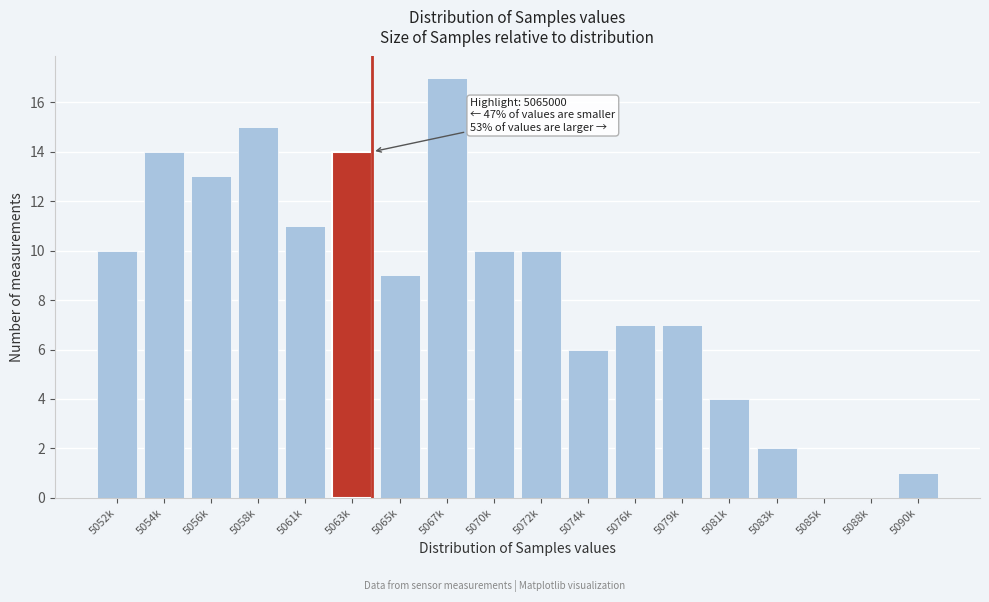

Reading right to left, transcribe all the data shown in this chart.

5090k=1	5088k=0	5085k=0	5083k=2	5081k=4	5079k=7	5076k=7	5074k=6	5072k=10	5070k=10	5067k=17	5065k=9	5063k=14	5061k=11	5058k=15	5056k=13	5054k=14	5052k=10